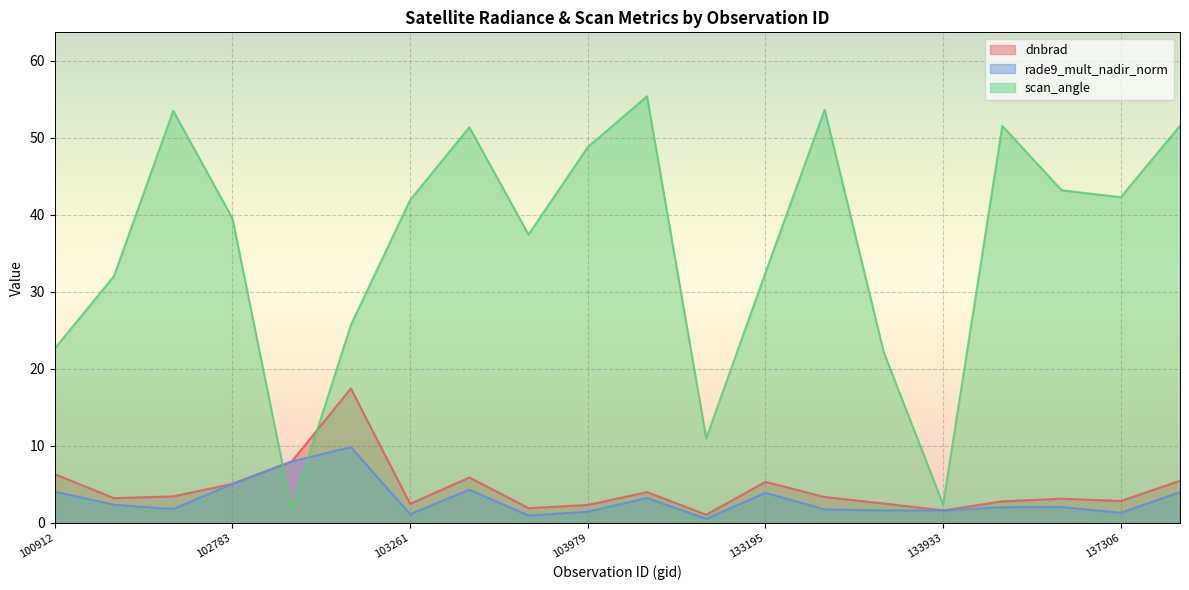

Which series ends up on top after the final intersection of scan_angle and dnbrad?

scan_angle